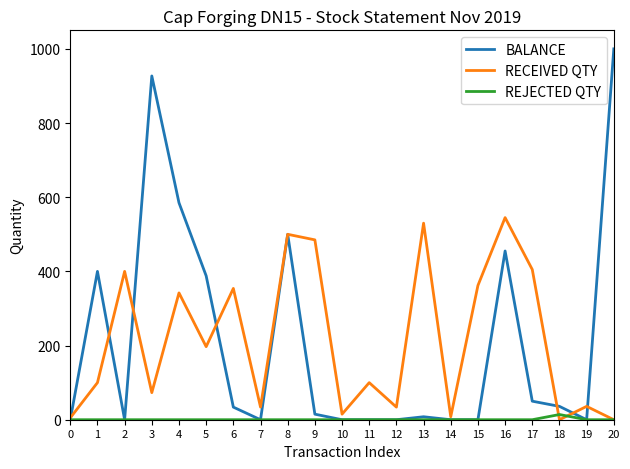

What is the total value across all series at 5?

585